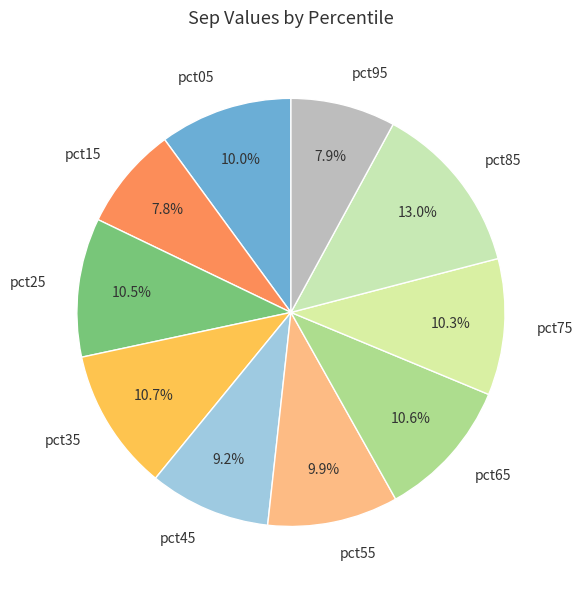

Is the sum of pct95 and pct65 greater than half?

No